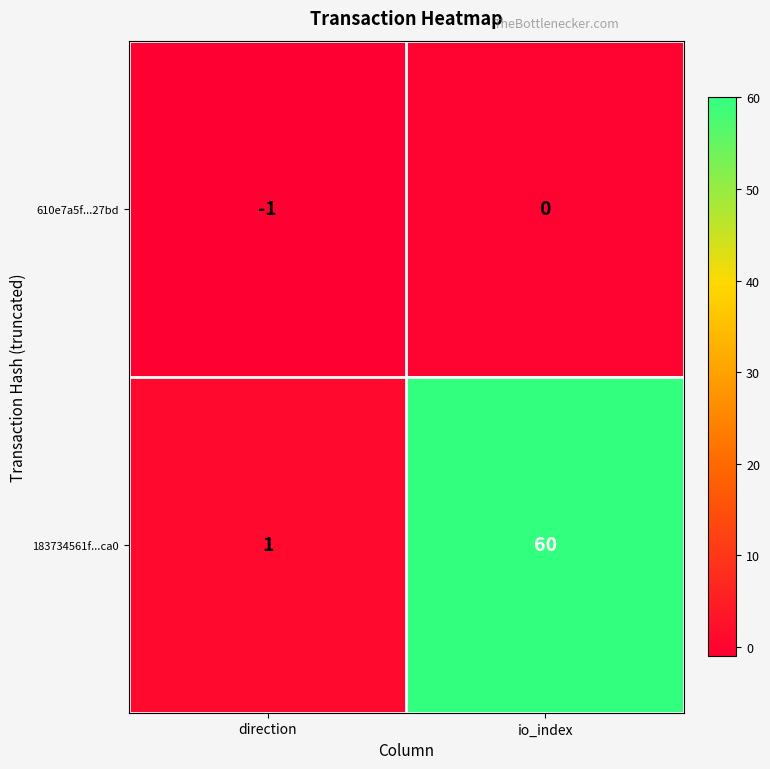

What is the sum of the 183734561f...ca0 values at direction and io_index?

61